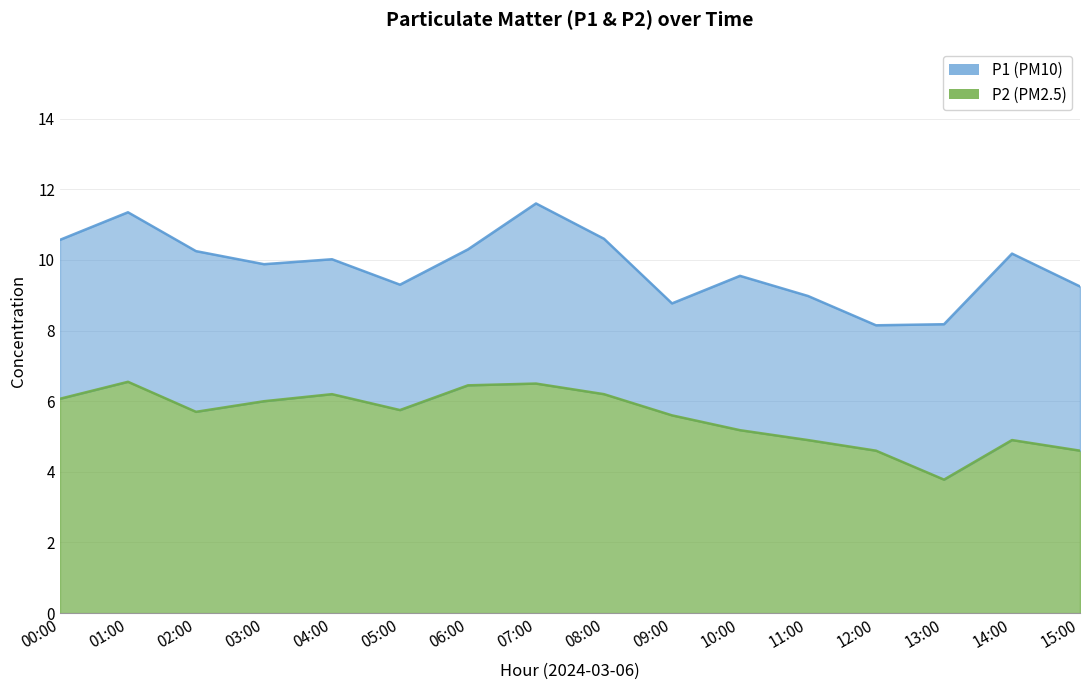

What is the smallest value displayed?

3.8